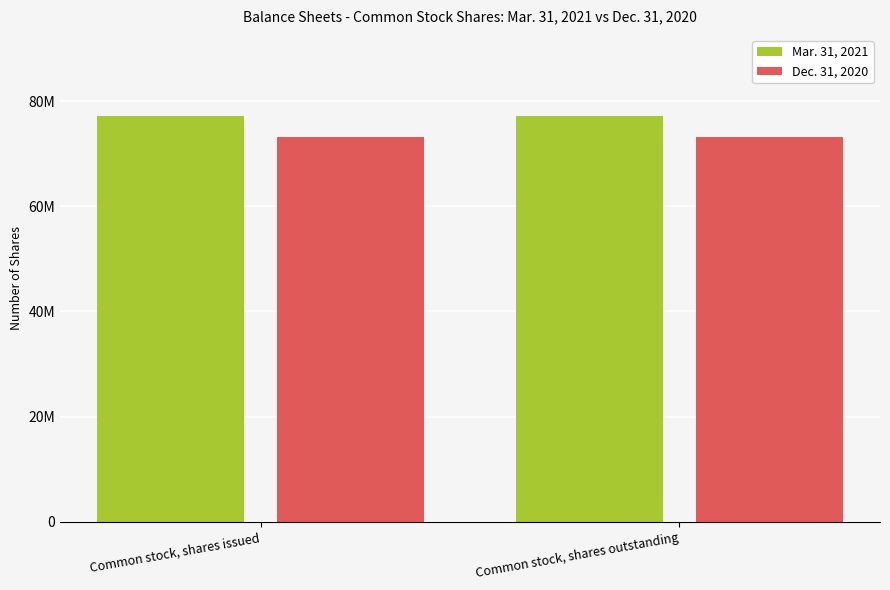

What is the greatest value displayed?

77178081